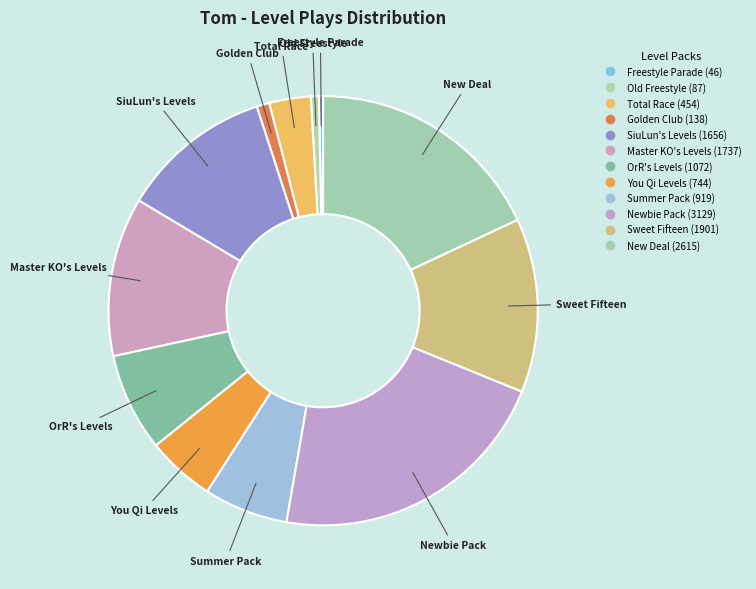

Is OrR's Levels the majority of the pie?

No